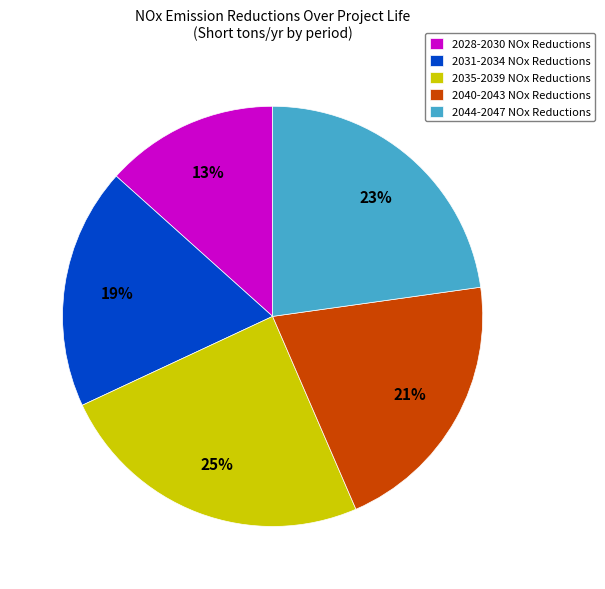

To the nearest percent, what portion does 2040-2043 NOx Reductions represent?

21%